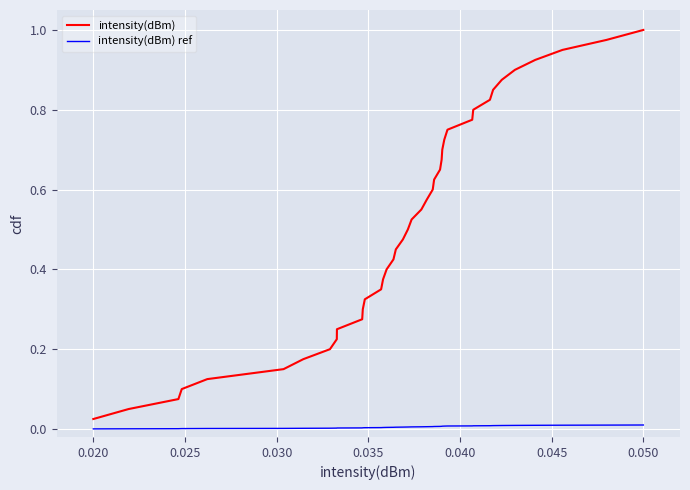

Rank the series by their maximum value, from highest to lowest.

intensity(dBm), intensity(dBm) ref